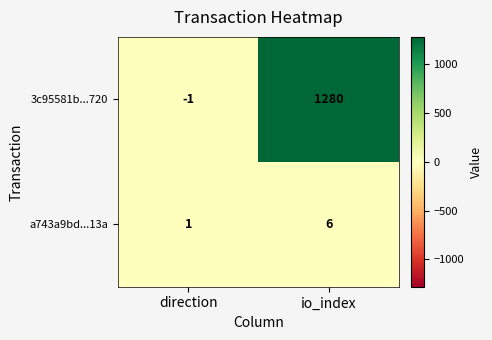

At which label is 3c95581b...720 closest to 639?

direction